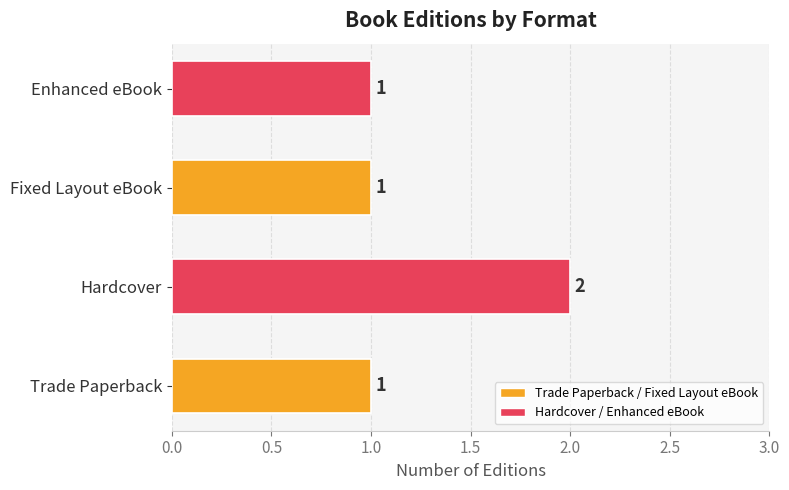

Reading right to left, transcribe all the data shown in this chart.

1	1	2	1